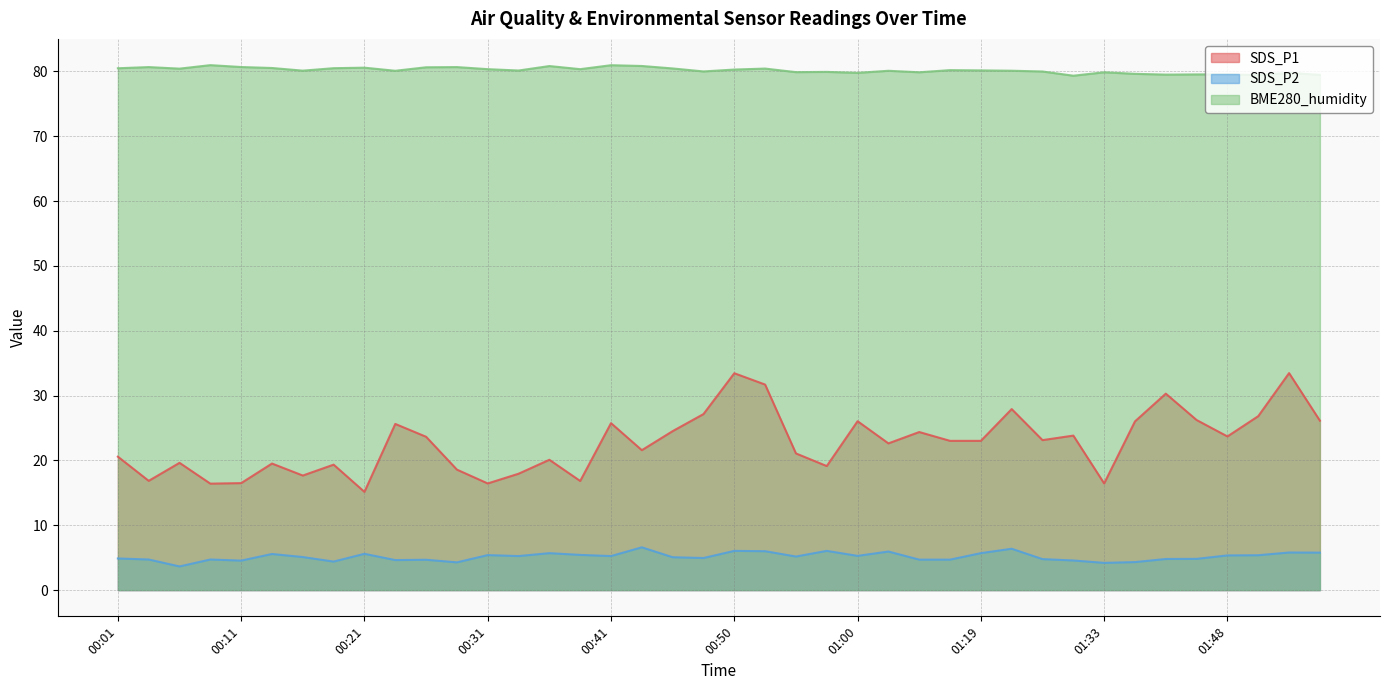

What is the minimum value shown in the chart?

3.6